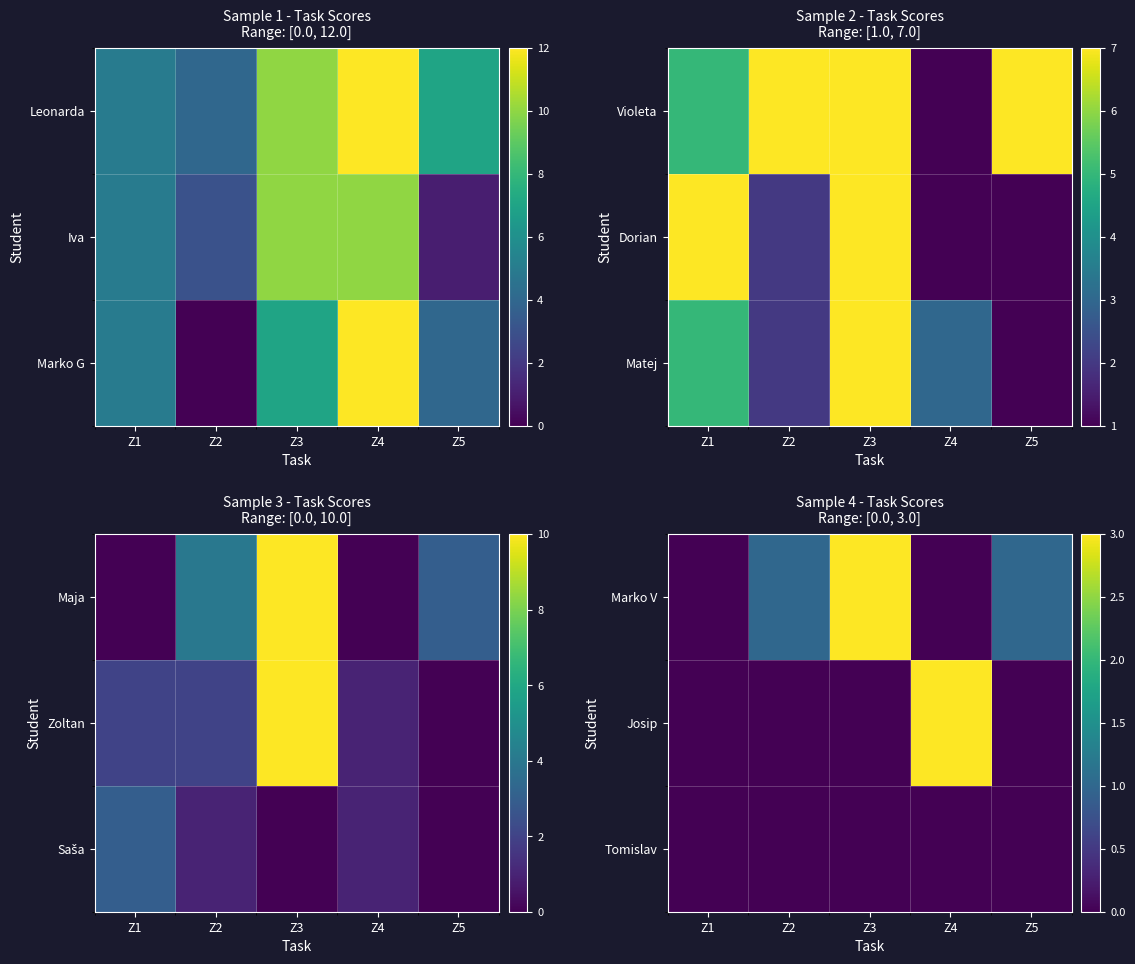

True or false: Josip has a value of 3 at Z4.

True